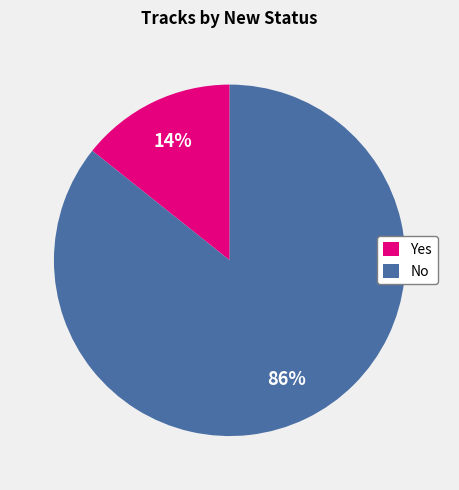

Does any single category account for the majority?

Yes